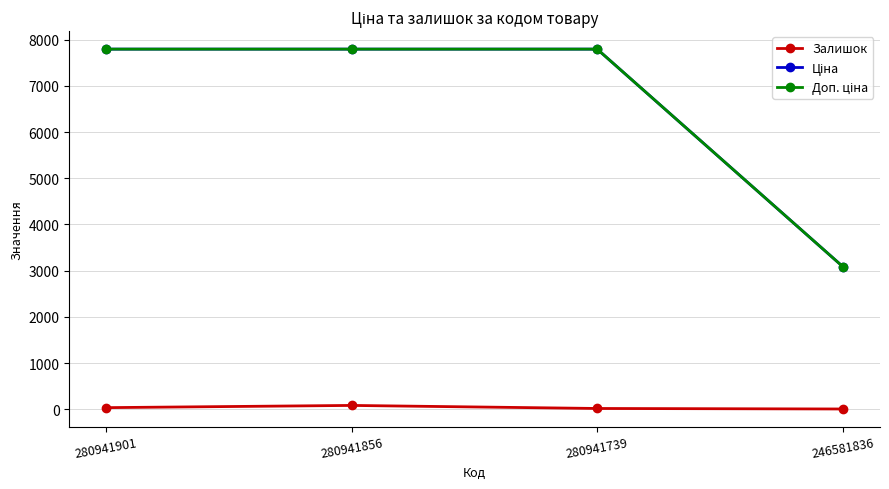

At how many categories does at least one series exceed 4992?

3